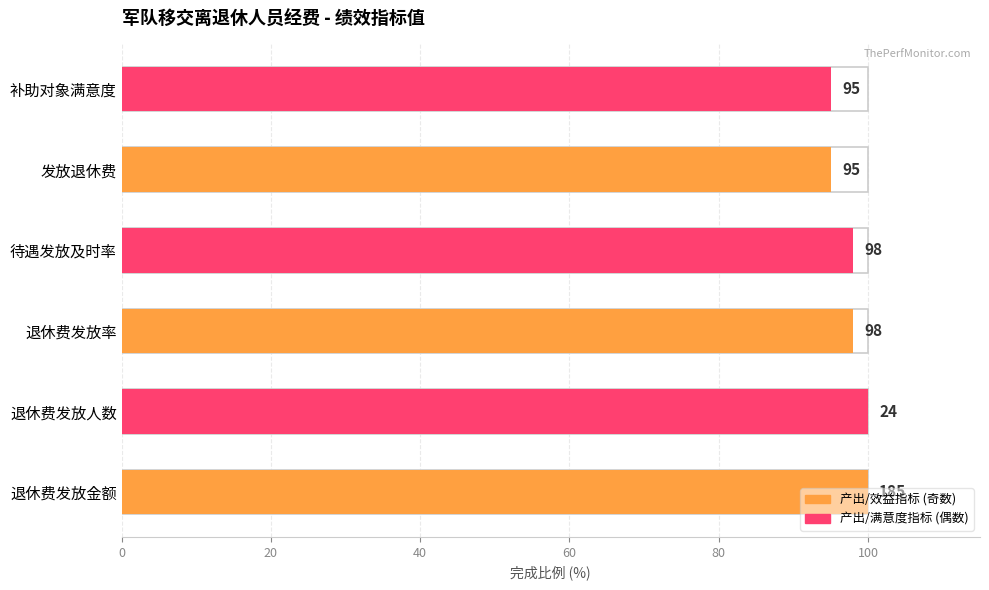

Does the chart contain any negative values?

No